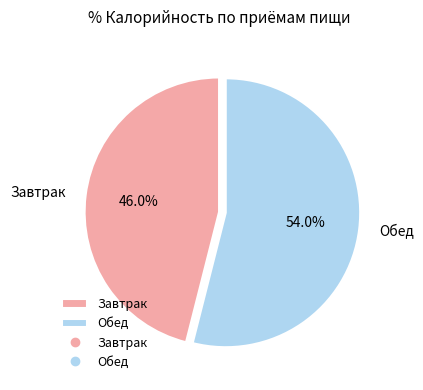

Does any single category account for the majority?

Yes